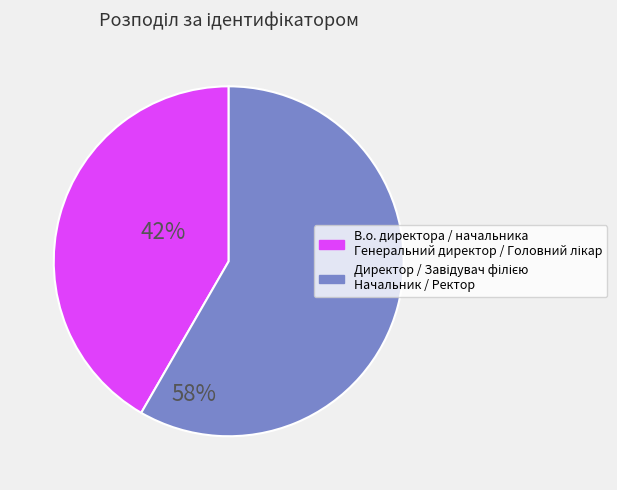

Does any single category account for the majority?

Yes